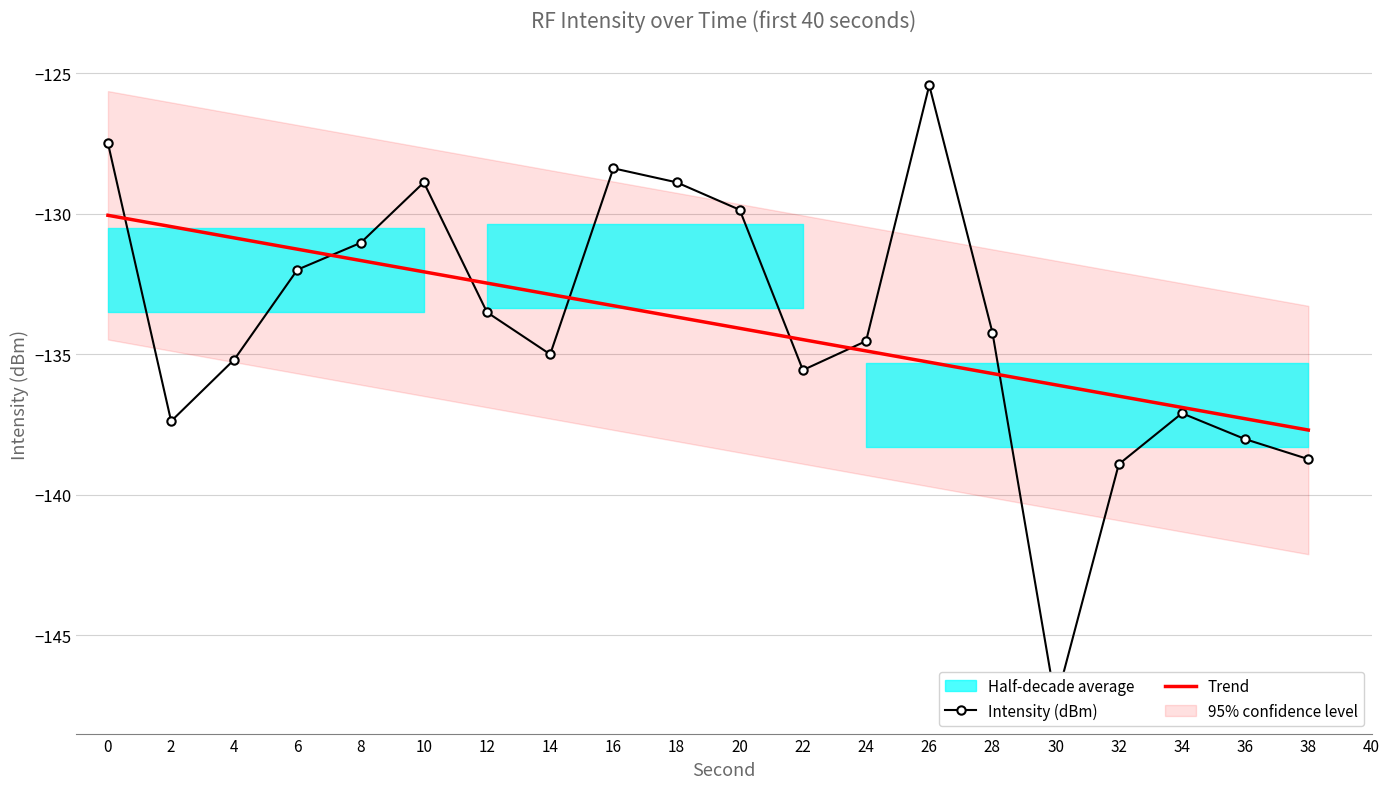

What is the difference between the second highest and second lowest values in the Trend series?

6.8